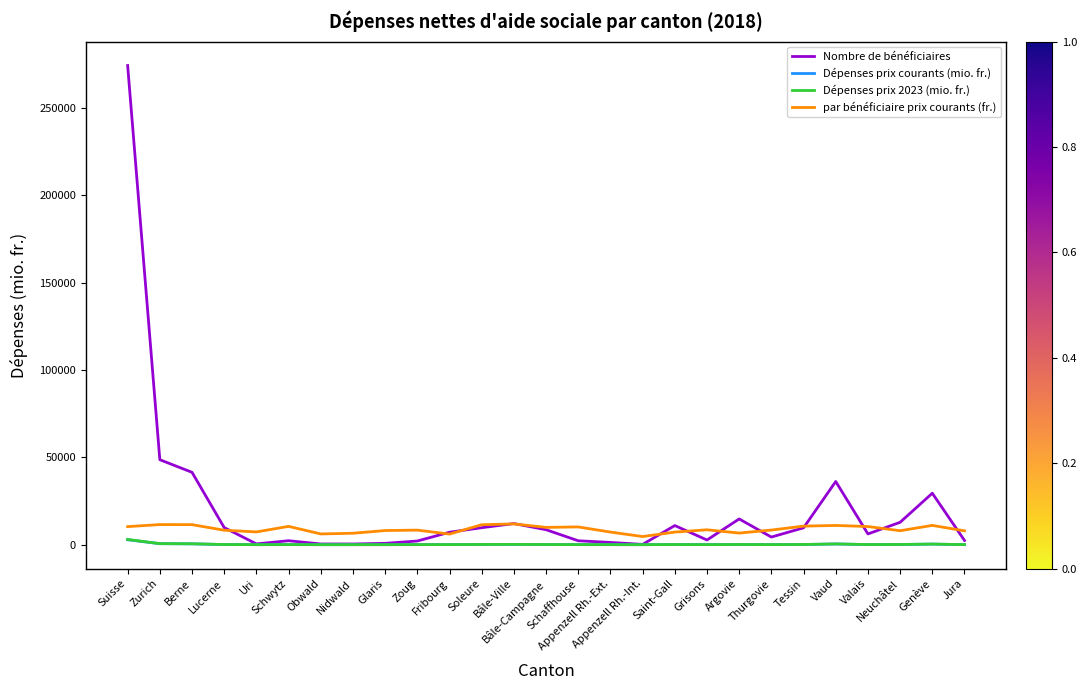

How many values in the Dépenses prix 2023 (mio. fr.) series exceed 67?

14